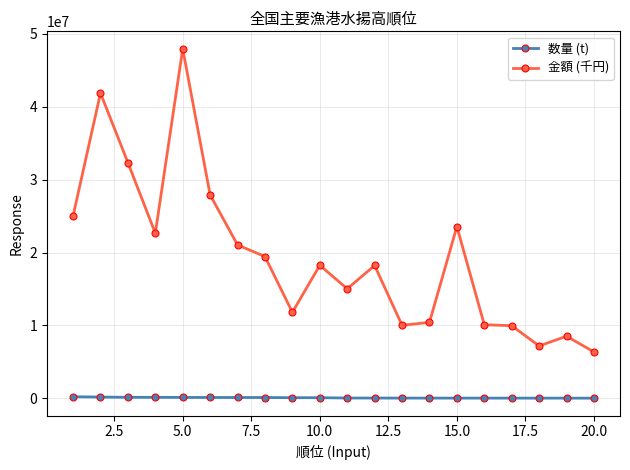

Which series has the widest spread of values?

金額 (千円)